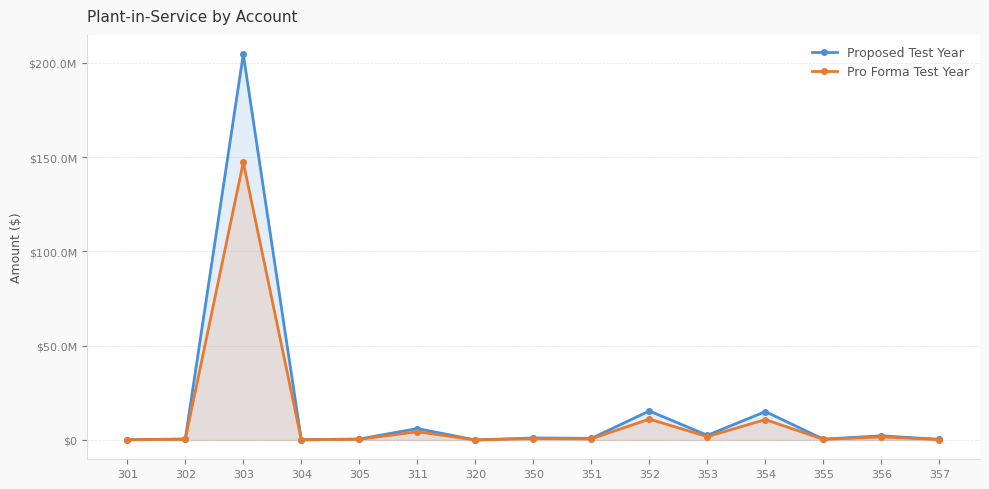

List the series in order of their overall mean, lowest first.

Pro Forma Test Year, Proposed Test Year